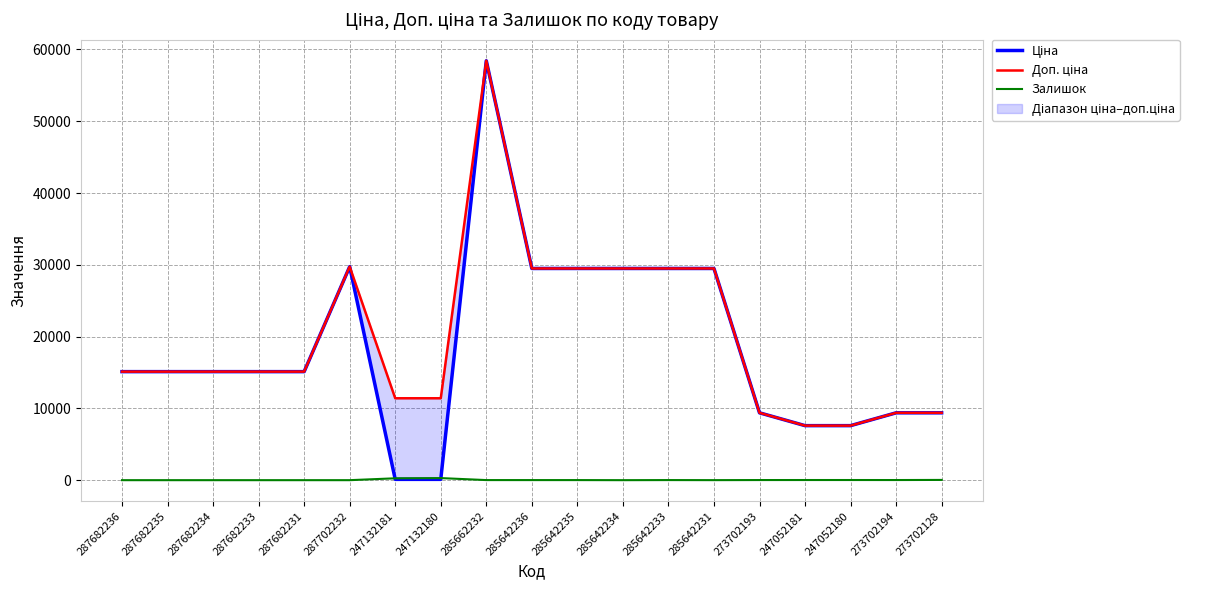

How many data points in Залишок are above 11?

9